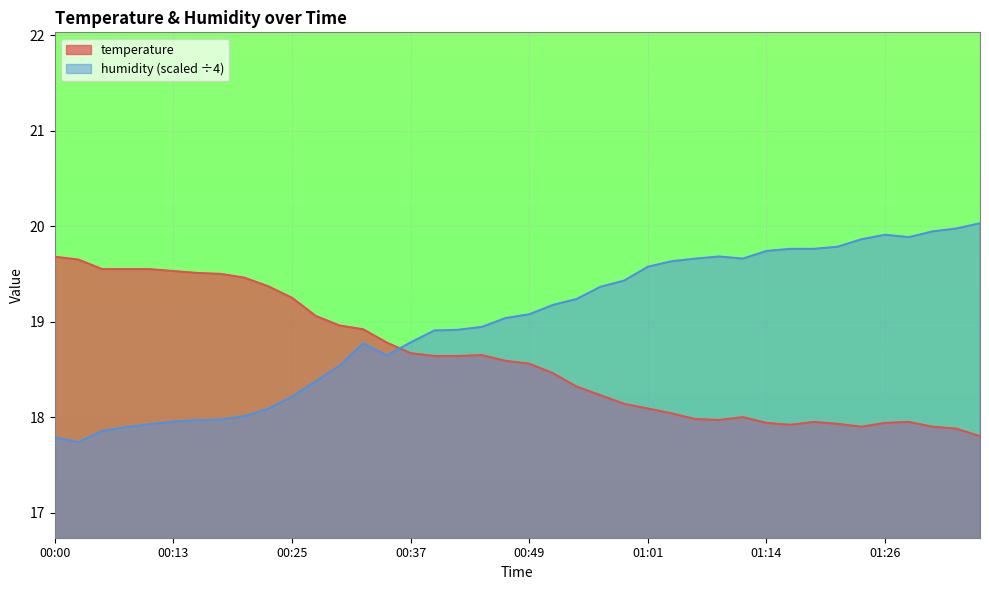

True or false: temperature and humidity intersect in this chart.

True